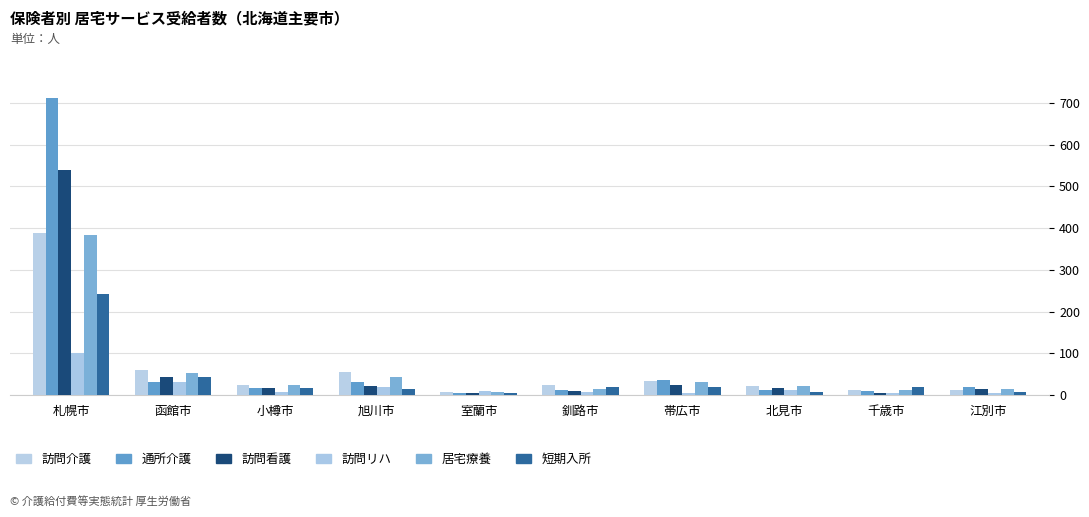

Reading left to right, transcribe all the data shown in this chart.

訪問介護: 札幌市=389	函館市=60	小樽市=24	旭川市=54	室蘭市=6	釧路市=25	帯広市=33	北見市=21	千歳市=12	江別市=11
通所介護: 札幌市=711	函館市=31	小樽市=17	旭川市=30	室蘭市=5	釧路市=11	帯広市=37	北見市=13	千歳市=9	江別市=19
訪問看護: 札幌市=540	函館市=42	小樽市=16	旭川市=22	室蘭市=5	釧路市=9	帯広市=25	北見市=16	千歳市=5	江別市=15
訪問リハ: 札幌市=100	函館市=31	小樽市=7	旭川市=18	室蘭市=9	釧路市=6	帯広市=4	北見市=11	千歳市=5	江別市=4
居宅療養: 札幌市=384	函館市=52	小樽市=24	旭川市=43	室蘭市=7	釧路市=14	帯広市=32	北見市=21	千歳市=12	江別市=14
短期入所: 札幌市=243	函館市=43	小樽市=16	旭川市=15	室蘭市=4	釧路市=18	帯広市=20	北見市=7	千歳市=20	江別市=8